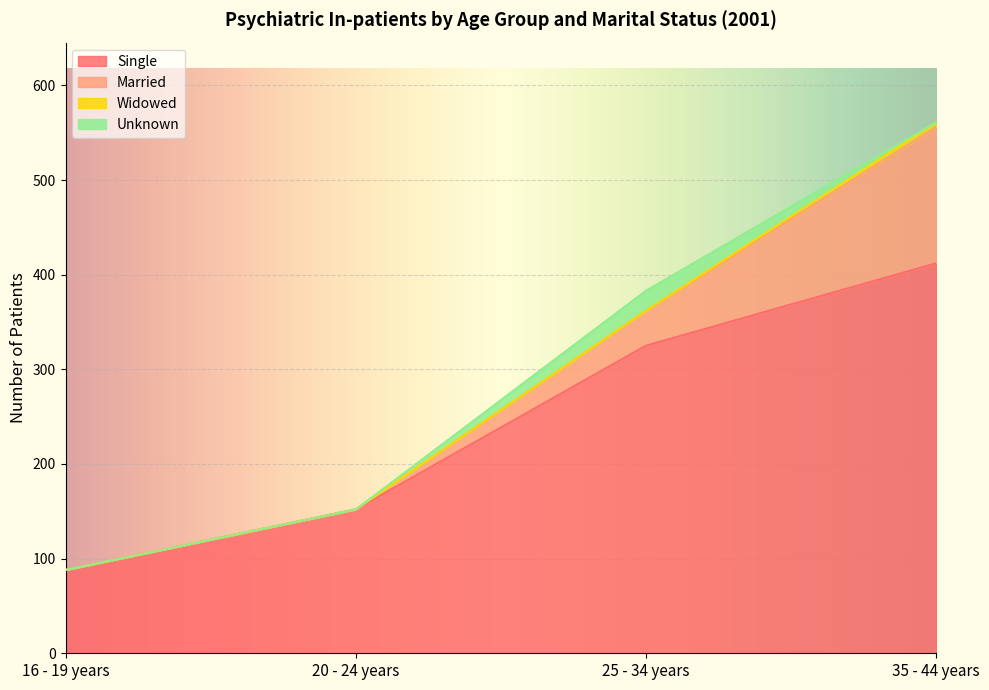

What is the total value across all series at 20 - 24 years?

152